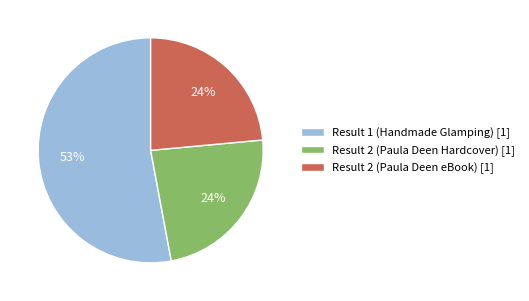

To the nearest percent, what is the combined percentage of Result 1 (Handmade Glamping) [1] and Result 2 (Paula Deen Hardcover) [1]?

76%